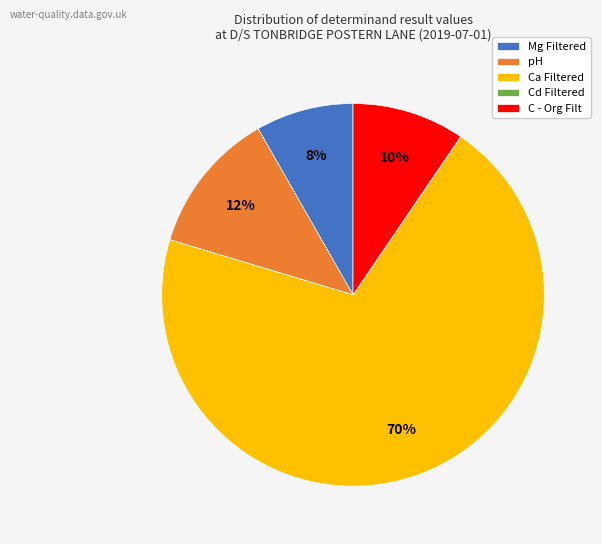

To the nearest percent, what portion does pH represent?

12%